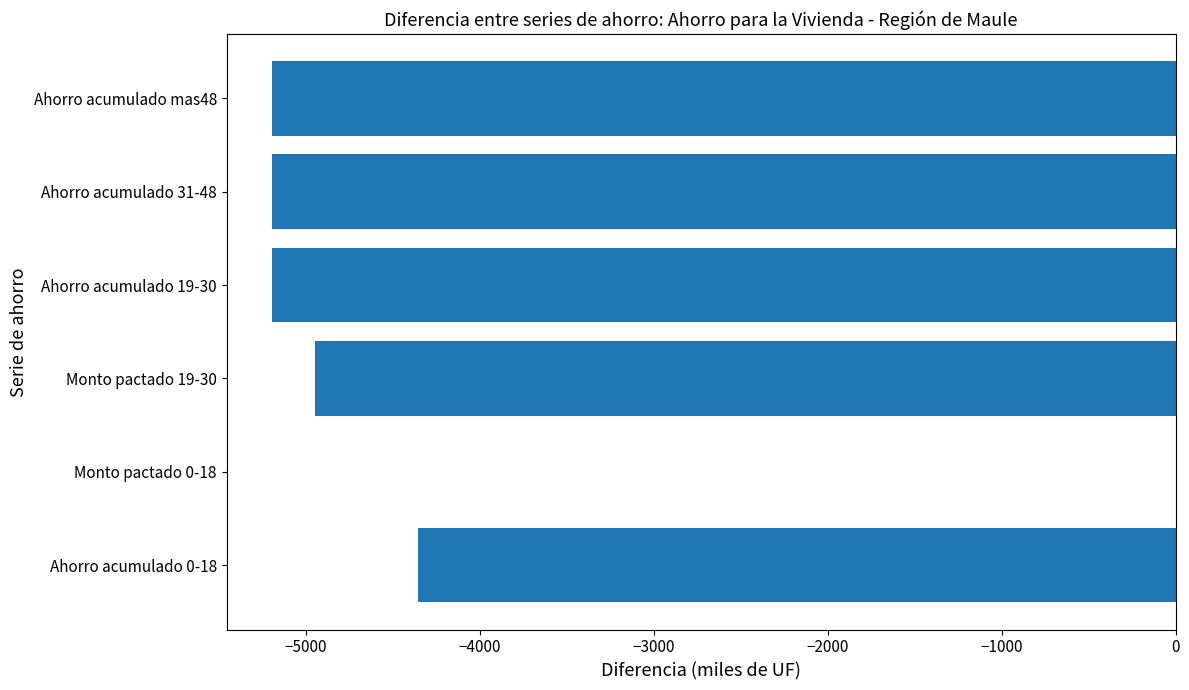

Which label corresponds to the largest value in the chart?

Monto pactado 0-18